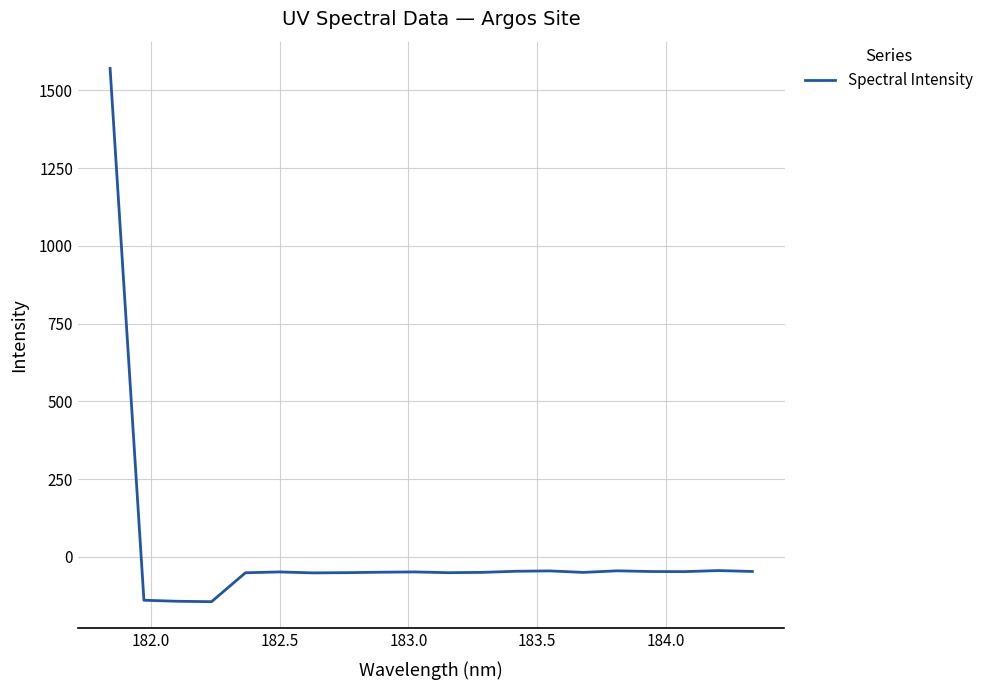

What is the difference between the maximum and minimum values?

1715.3